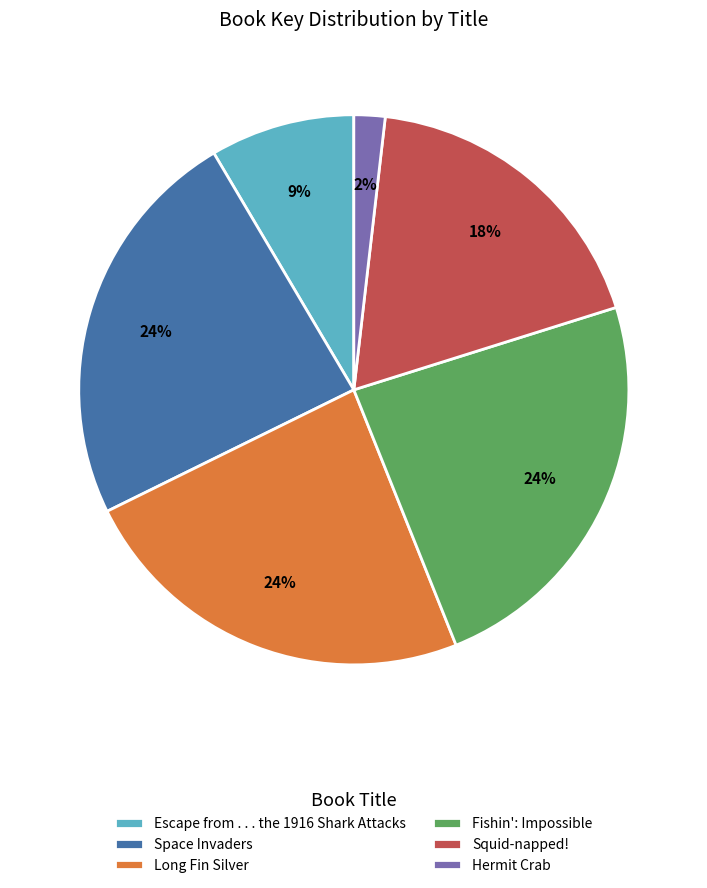

Between Squid-napped! and Long Fin Silver, which is larger?

Long Fin Silver